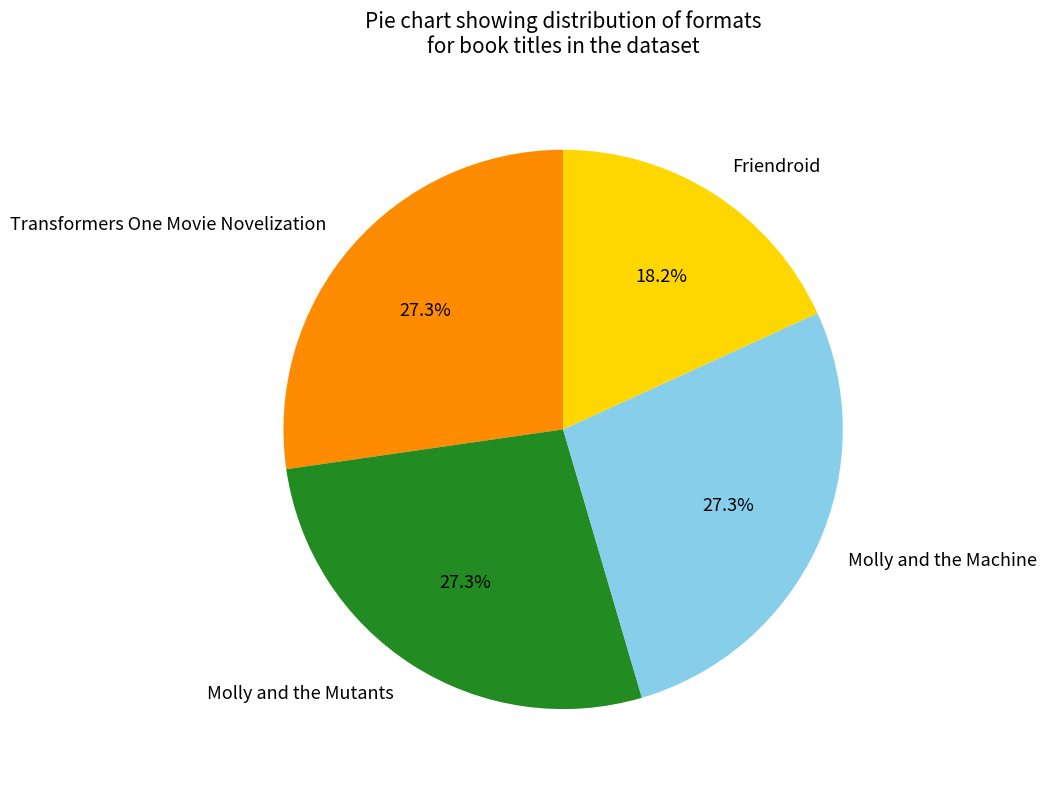

Do Transformers One Movie Novelization and Friendroid together represent more than half of the pie?

No